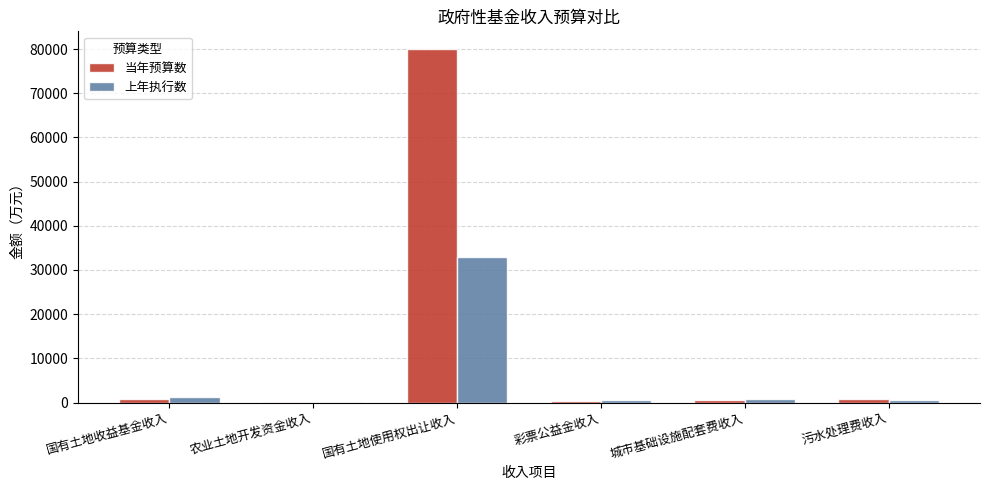

What is the greatest value displayed?

80000